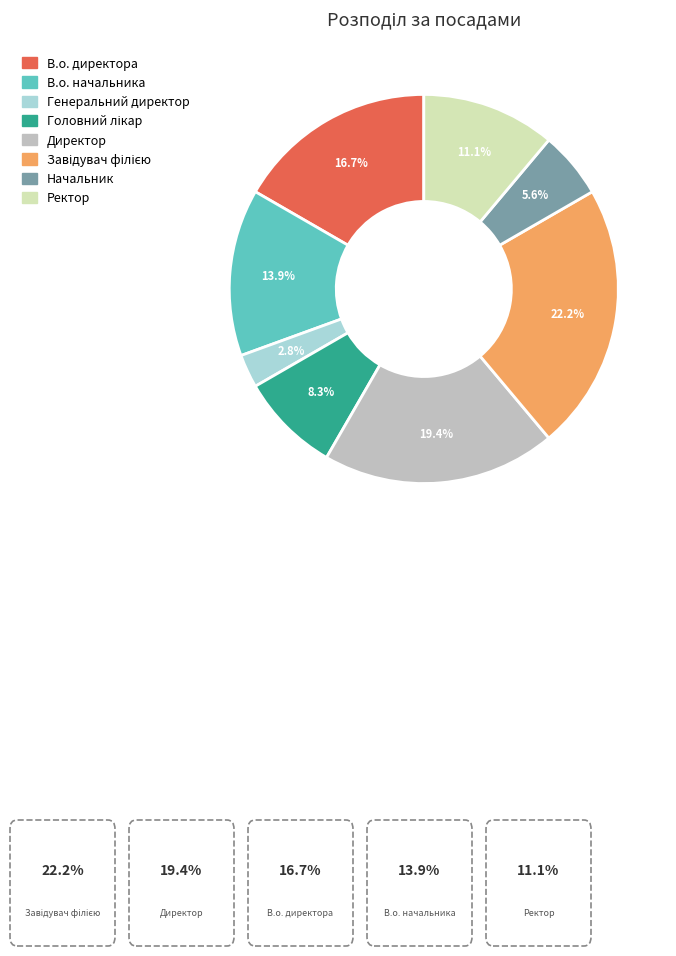

What percentage is the Ректор slice, to the nearest percent?

11%